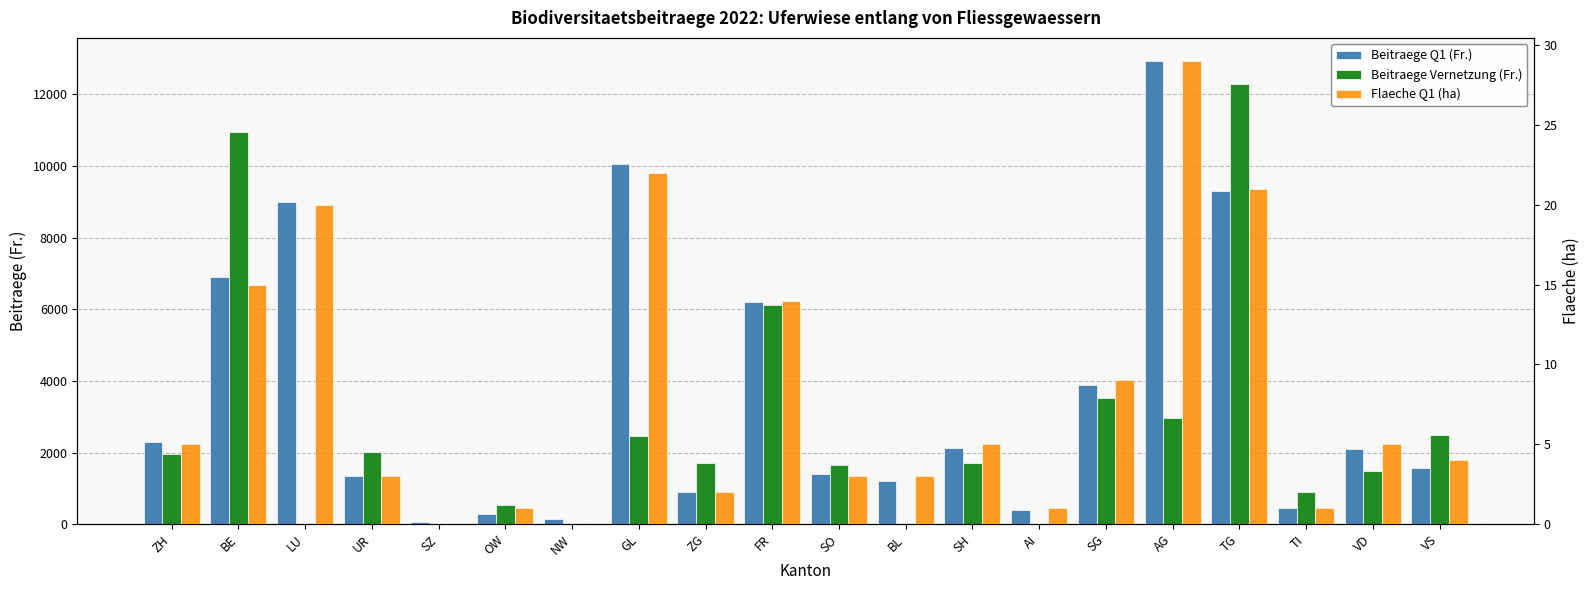

At how many categories does at least one series exceed 1634?

14